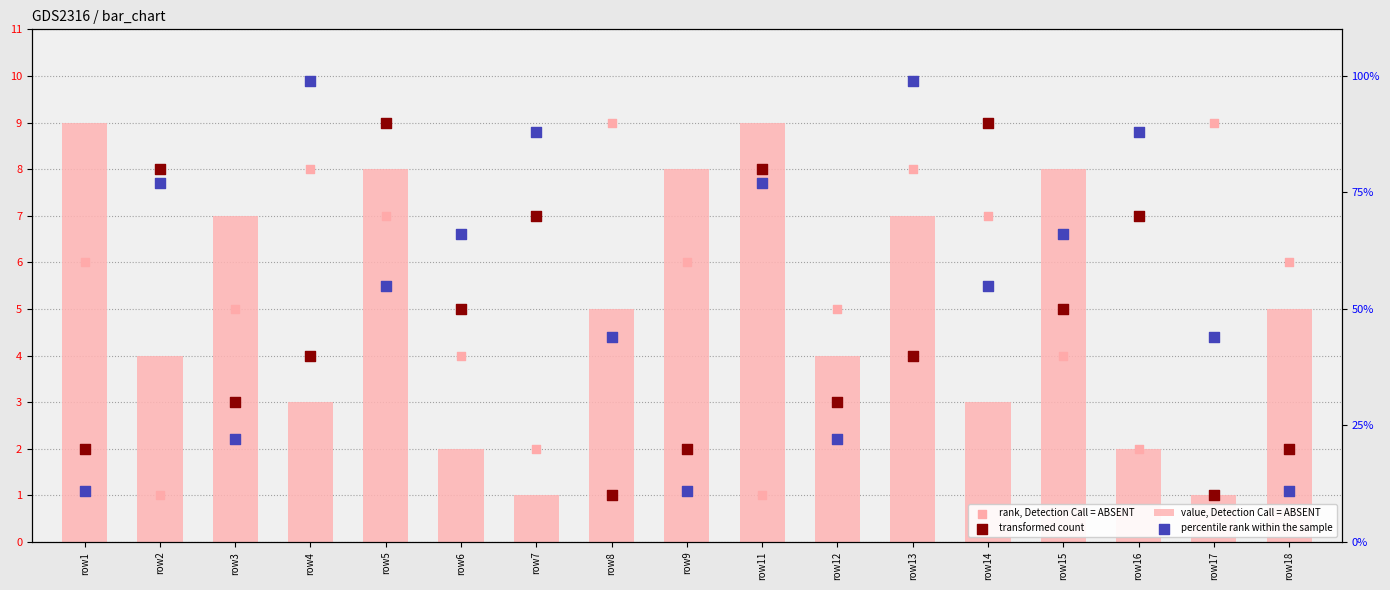

At which category is the sum across all series the highest?

row13